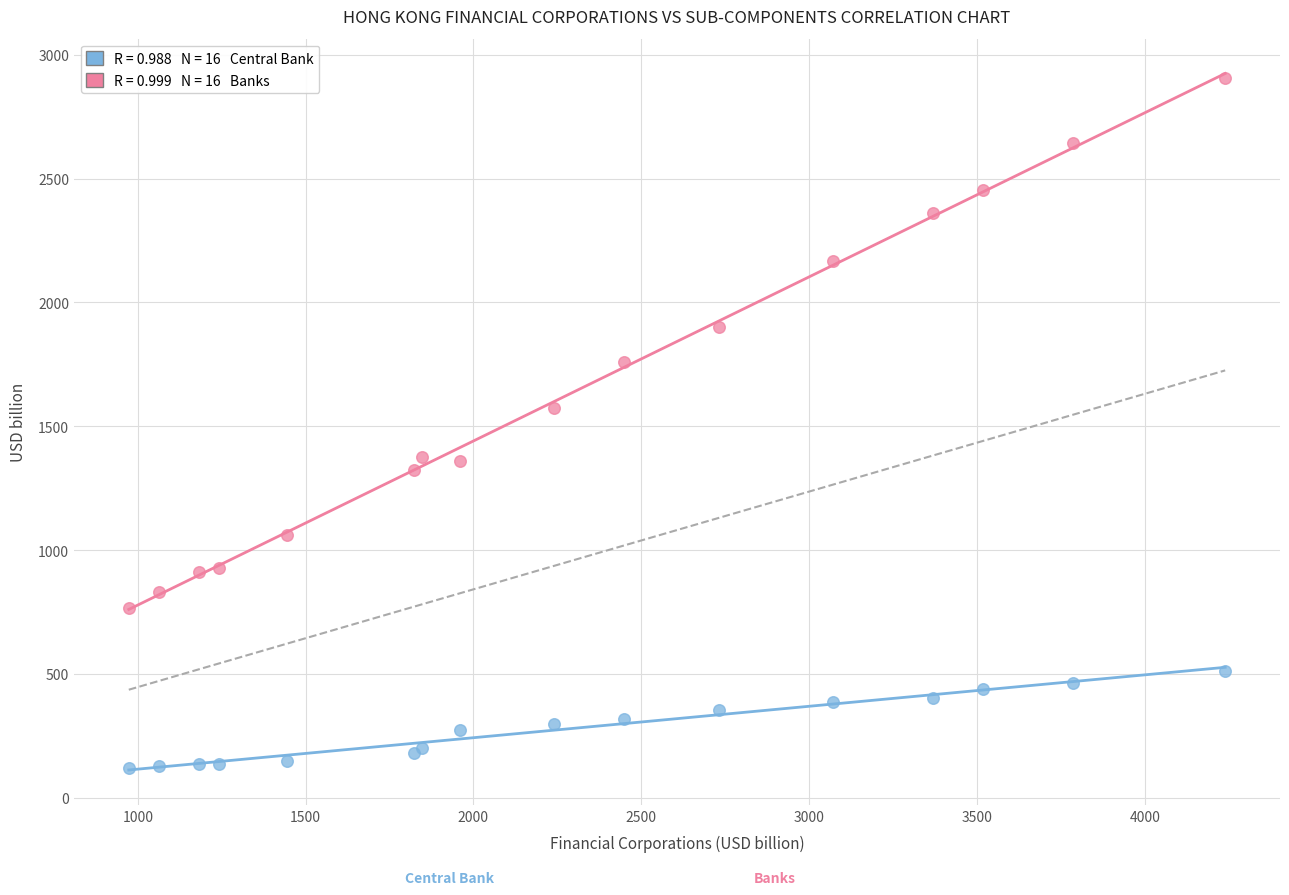

Across all series, what Y value is closest to 1513?

1572.8